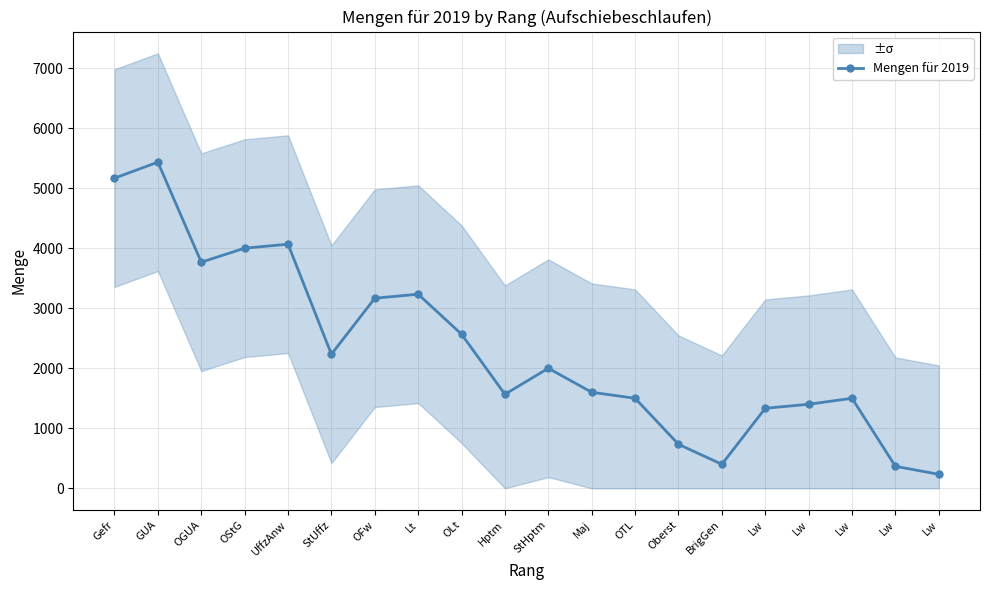

Count the number of data series in this chart.

1